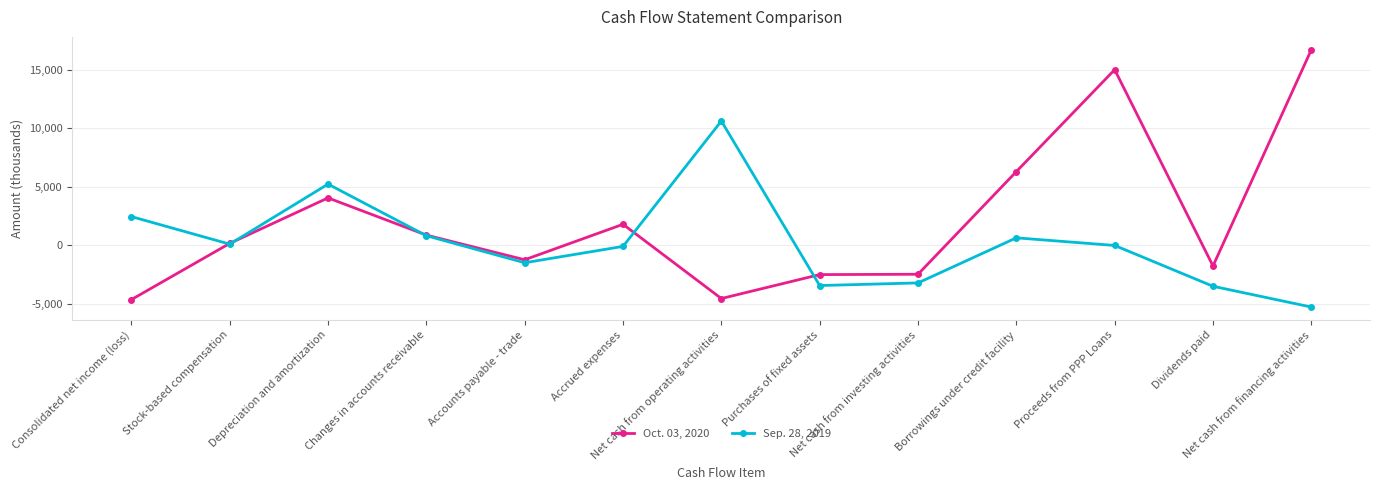

Which series has the widest spread of values?

Oct. 03, 2020